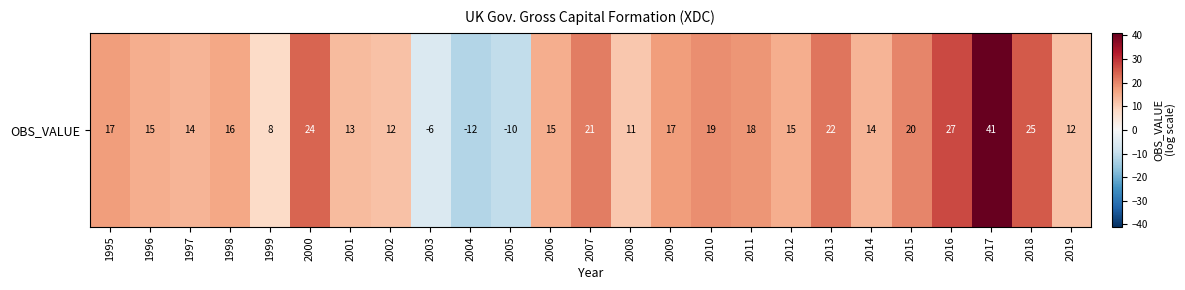

Reading left to right, extract all data points from this chart.

17	15	14	16	8	24	13	12	-6	-12	-10	15	21	11	17	19	18	15	22	14	20	27	41	25	12